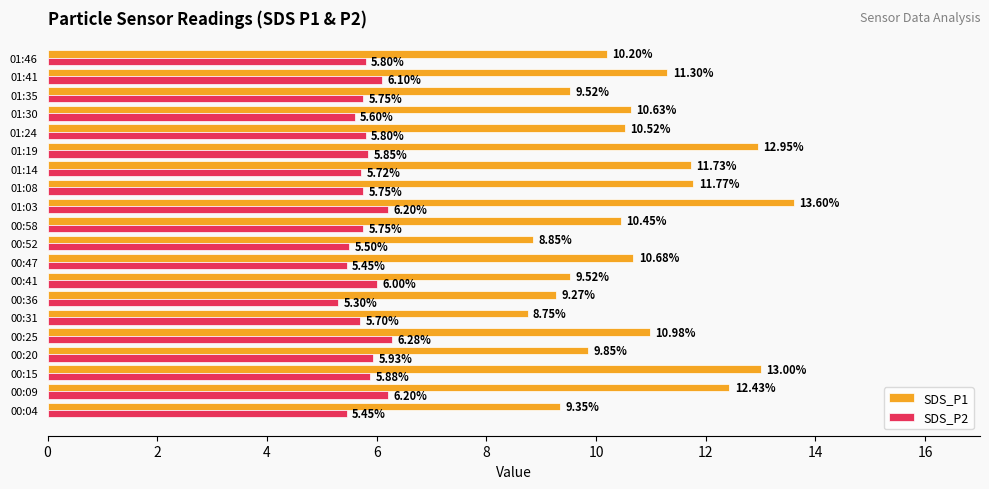

What is the sum of the SDS_P2 values at 00:36 and 01:03?

11.5